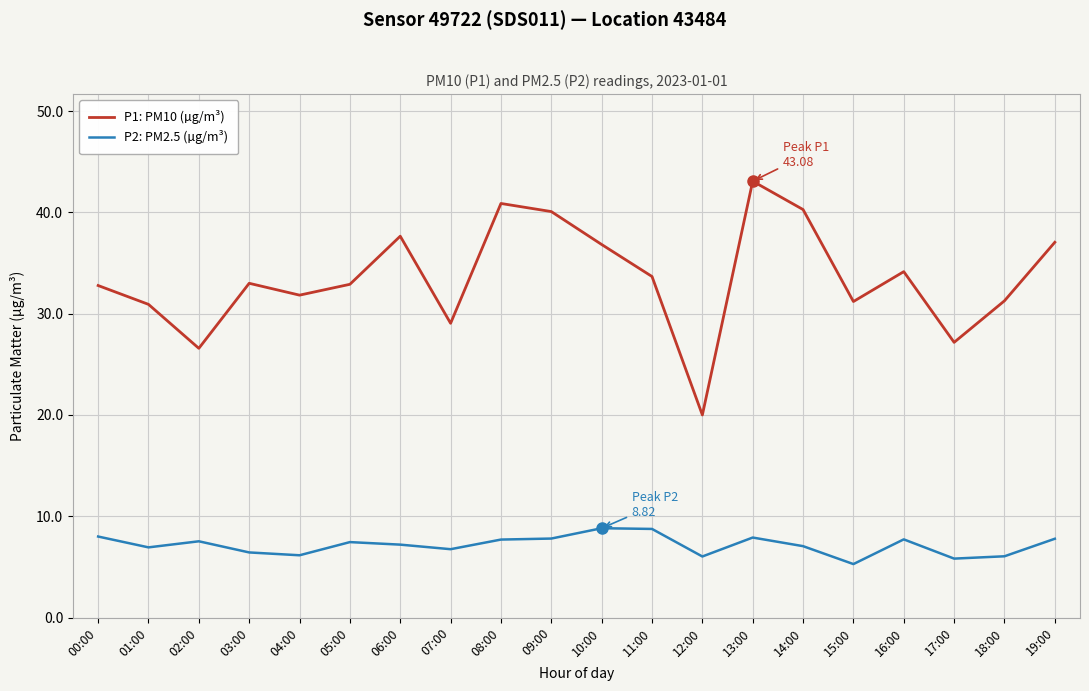

What is the greatest value displayed?

43.1